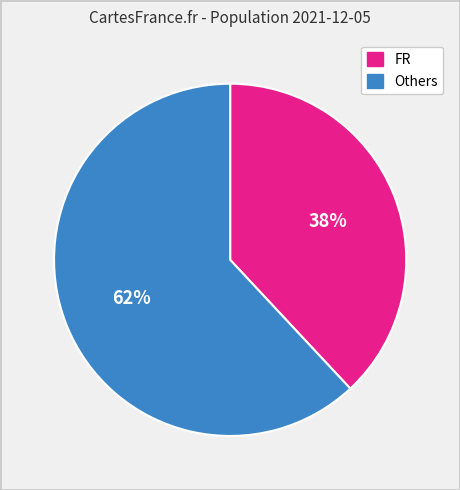

To the nearest percent, what is the combined percentage of Others and FR?

100%